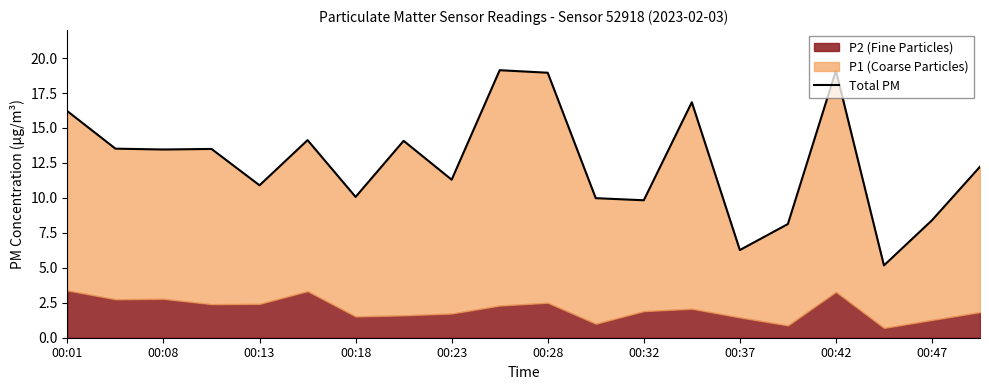

Reading left to right, transcribe all the data shown in this chart.

16.2	13.5	13.5	13.5	10.9	14.1	10.1	14.1	11.3	19.1	18.9	10.0	9.8	16.8	6.3	8.1	19.1	5.2	8.4	12.2